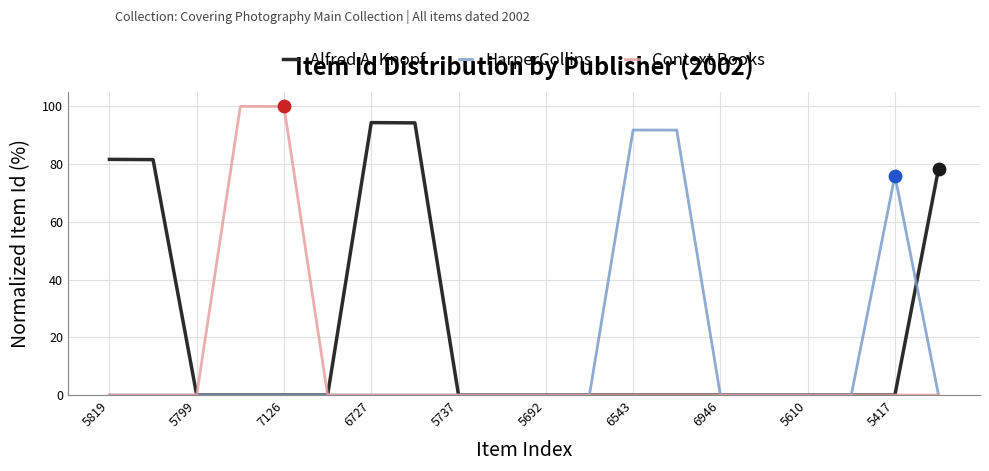

What are all the series names shown in the legend?

Alfred A. Knopf, HarperCollins, Context Books